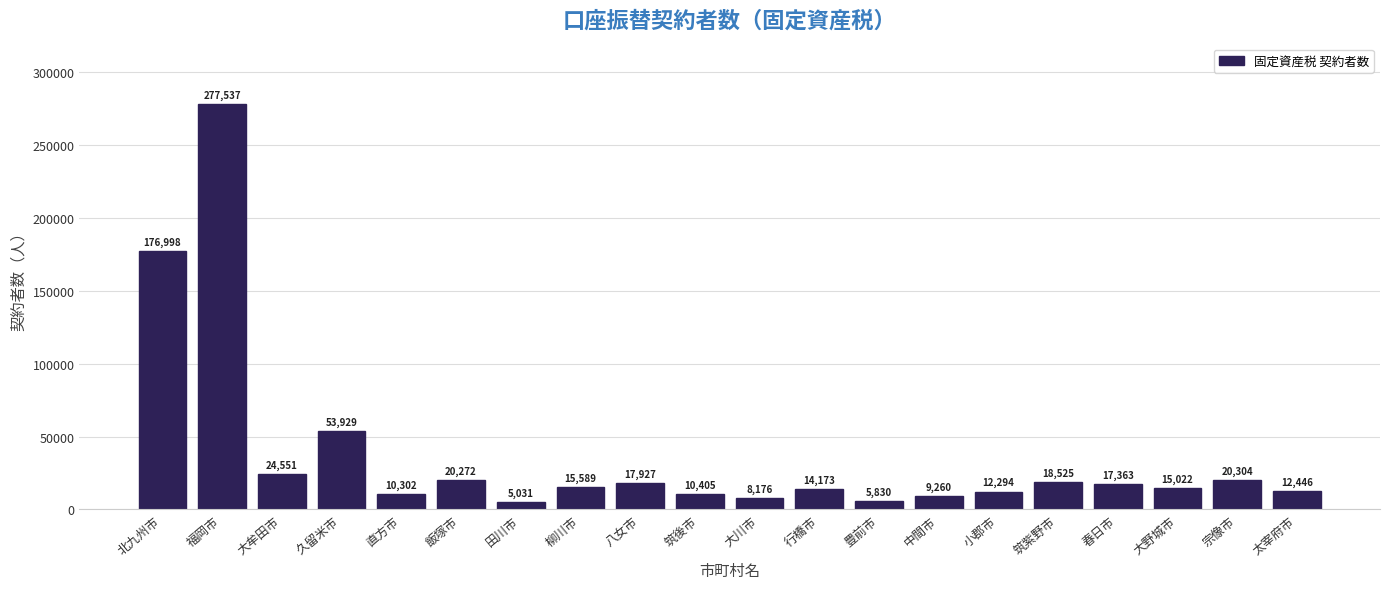

What is the smallest value displayed?

5031